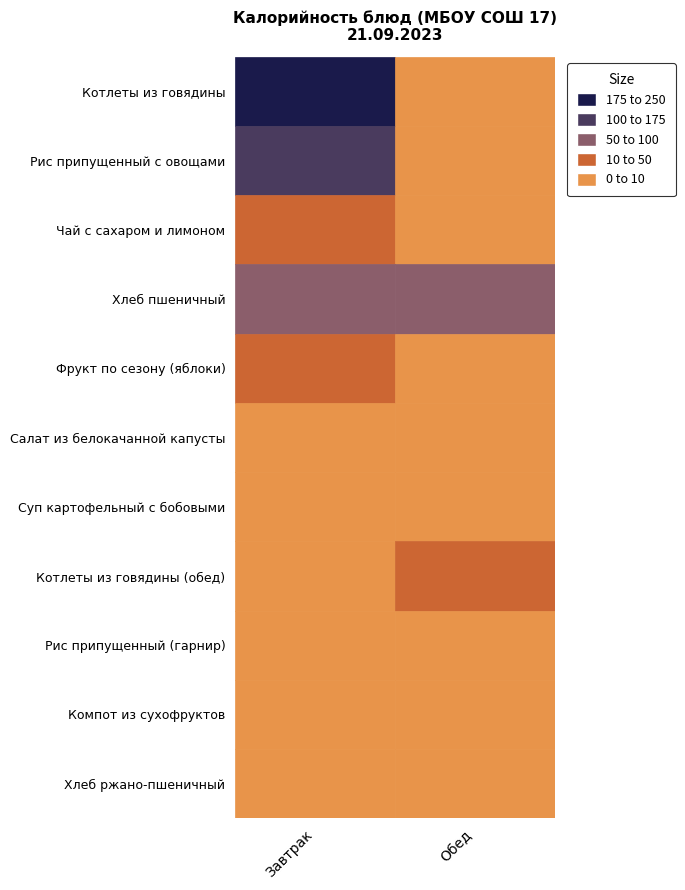

Reading left to right, list all the values displayed in this chart.

Завтрак: Котлеты из говядины=234.3	Рис припущенный с овощами=171.6	Чай с сахаром и лимоном=46.3	Хлеб пшеничный=70.5	Фрукт по сезону (яблоки)=47.0	Салат из белокачанной капусты=0.0	Суп картофельный с бобовыми=0.0	Котлеты из говядины (обед)=0.0	Рис припущенный (гарнир)=0.0	Компот из сухофруктов=0.0	Хлеб ржано-пшеничный=0.0
Обед: Котлеты из говядины=0.0	Рис припущенный с овощами=0.0	Чай с сахаром и лимоном=0.0	Хлеб пшеничный=70.5	Фрукт по сезону (яблоки)=0.0	Салат из белокачанной капусты=1.5	Суп картофельный с бобовыми=5.9	Котлеты из говядины (обед)=17.8	Рис припущенный (гарнир)=4.2	Компот из сухофруктов=4.2	Хлеб ржано-пшеничный=2.4